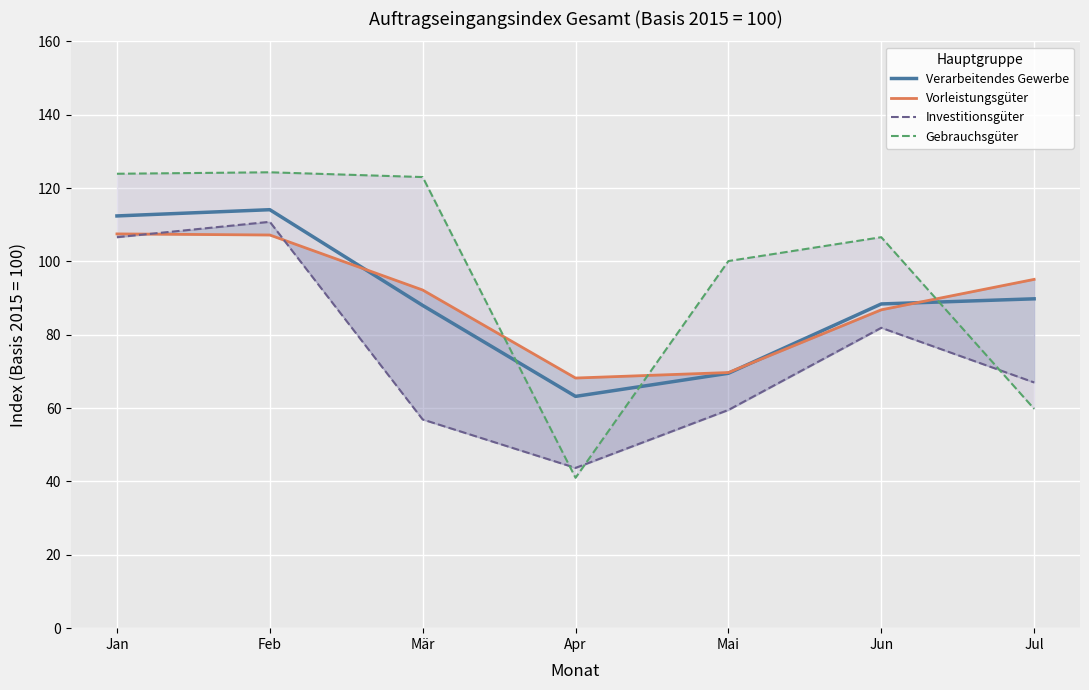

What are all the series names shown in the legend?

Verarbeitendes Gewerbe, Vorleistungsgüter, Investitionsgüter, Gebrauchsgüter